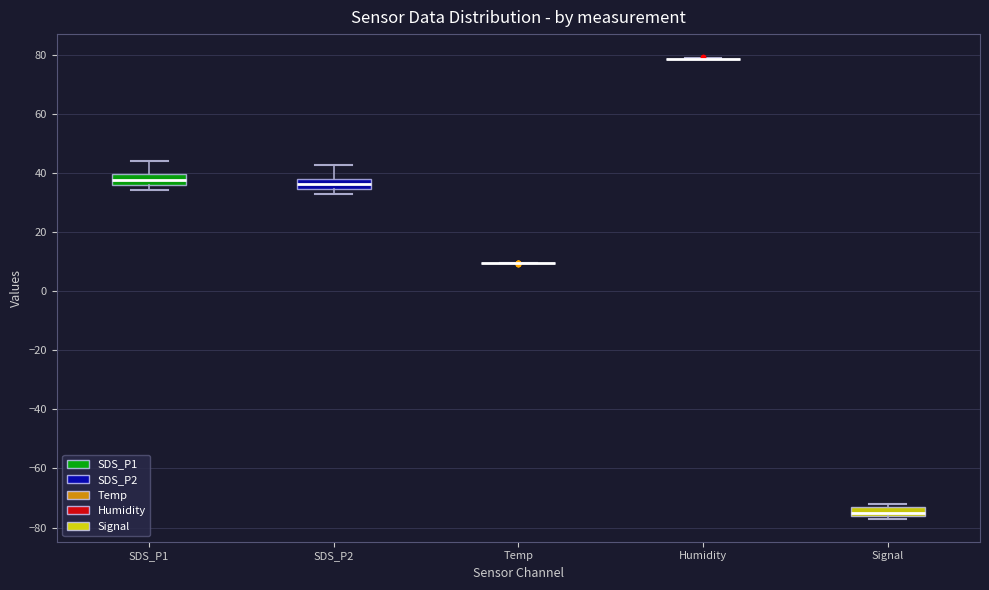

Reading left to right, transcribe this box plot: for each box, give where its median line is, the range the box spans, and where its two whiskers end, as read against the y-axis. The values are not printed on the chart, so give them approximately, as read against the axis.

SDS_P1: median 38, box 36 to 40, whiskers 34 to 44
SDS_P2: median 36, box 34 to 38, whiskers 32 to 42
Temp: box collapsed to a line at 10, whiskers 10 to 10
Humidity: box collapsed to a line at 78, whiskers 78 to 78
Signal: median -74, box -76 to -72, whiskers -76 (just below the box's lower edge) to -72 (just above the box's upper edge)